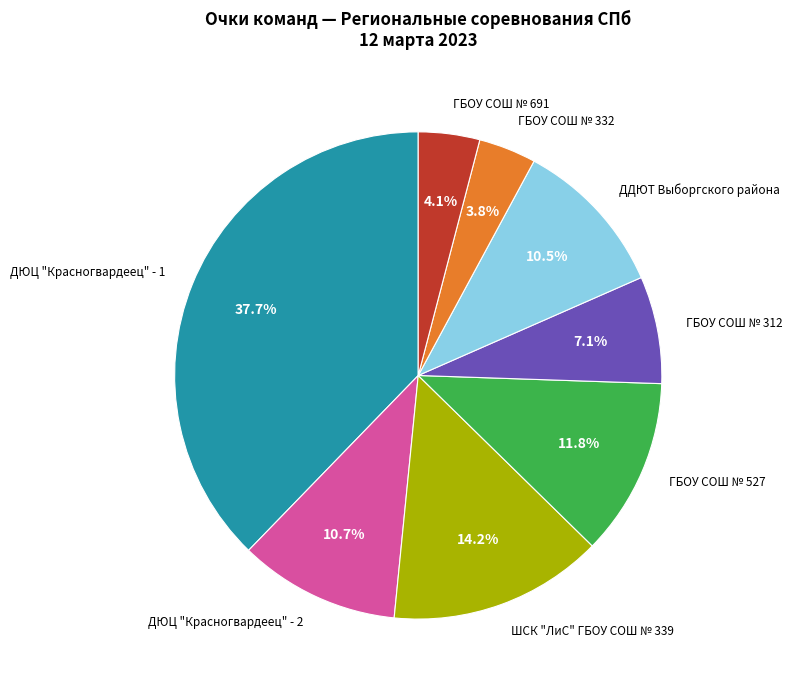

How many segments does this pie chart have?

8